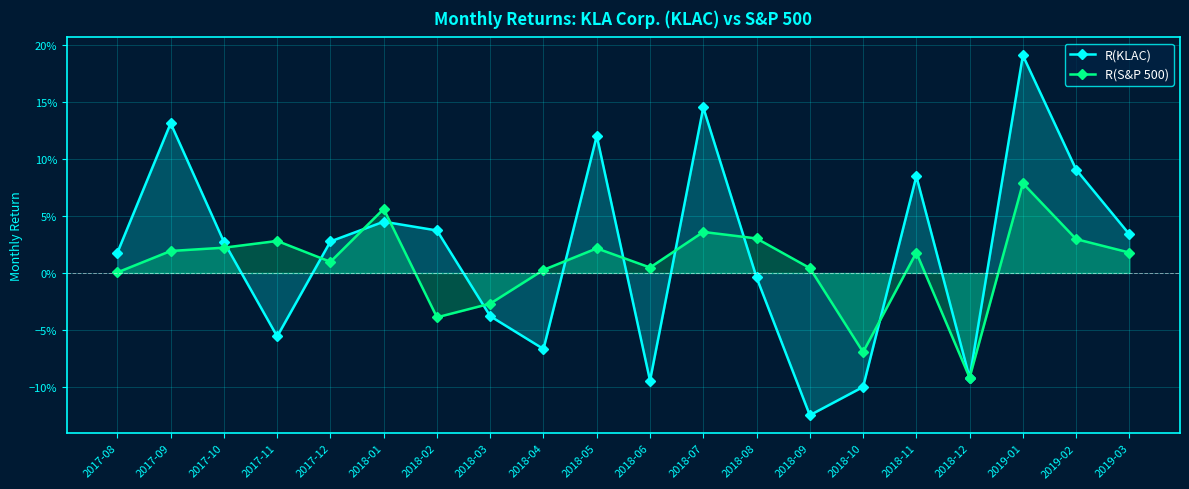

Between 2018-11 and 2018-08, which is larger?

2018-11